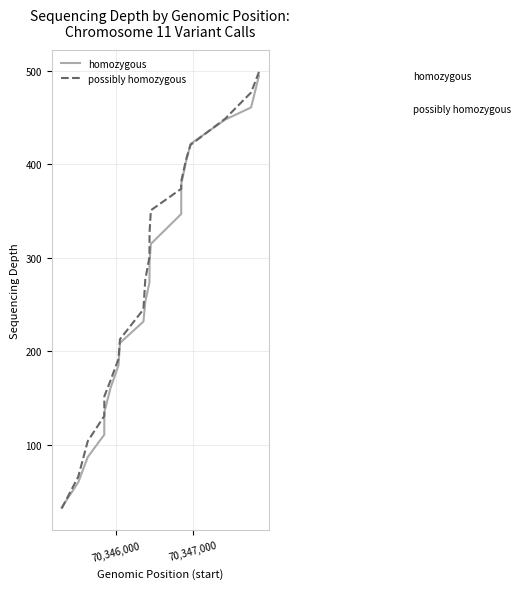

What is the lowest value of the possibly homozygous series?

32